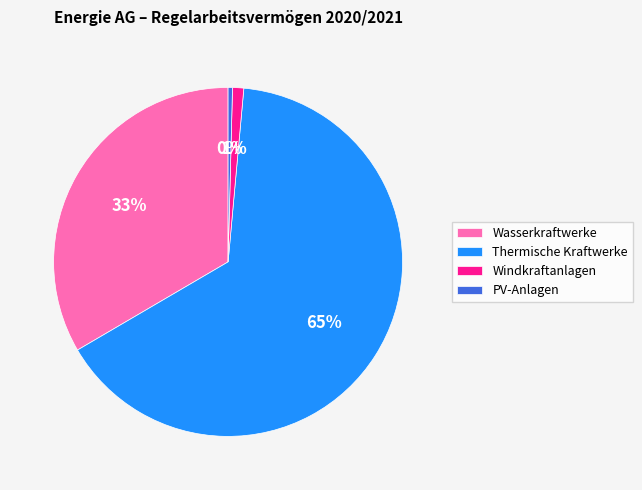

Which has a higher value, PV-Anlagen or Windkraftanlagen?

Windkraftanlagen